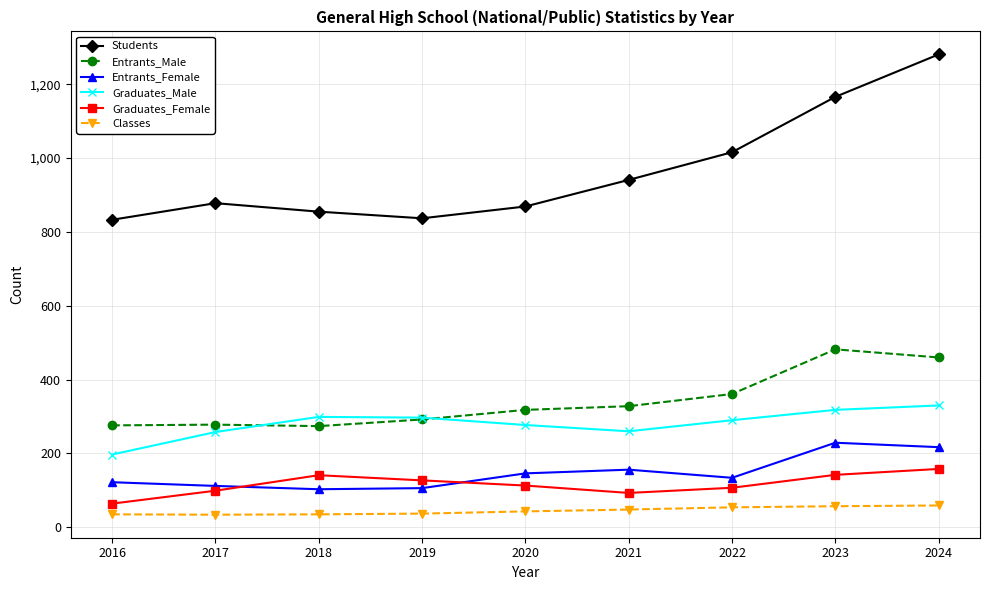

Which series has the largest range (max minus min)?

Students